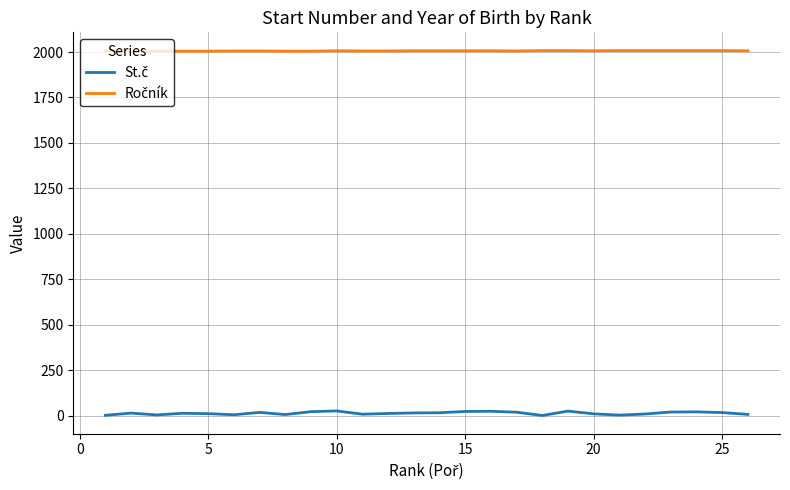

What is the maximum value shown in the chart?

2008